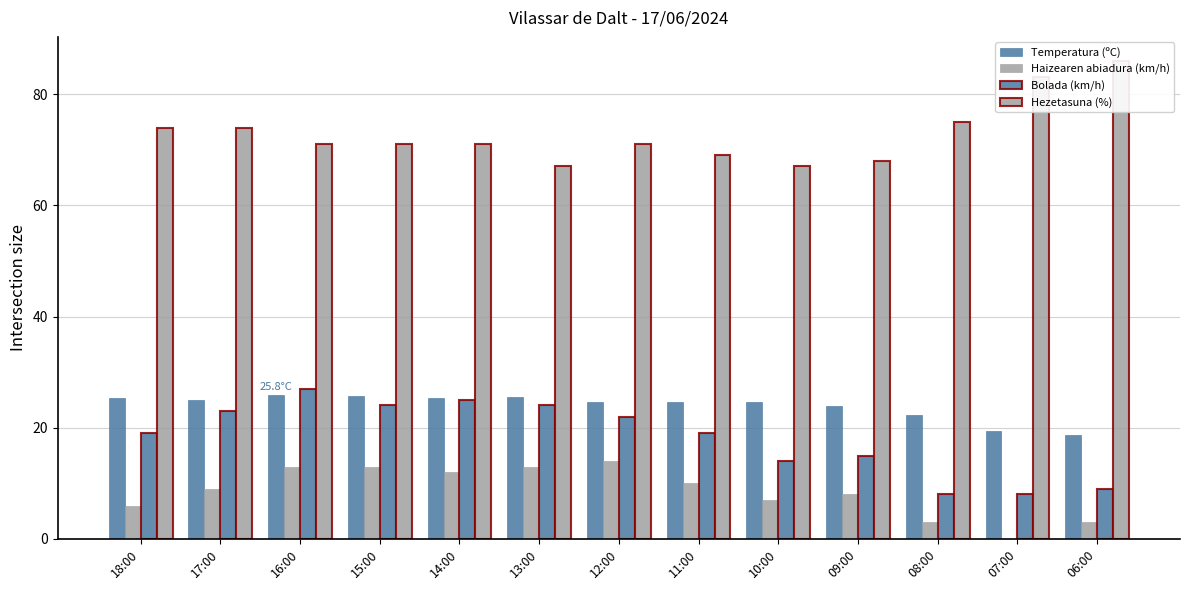

Rank the series at 09:00 from highest to lowest value.

Hezetasuna (%), Temperatura (ºC), Bolada (km/h), Haizearen abiadura (km/h)